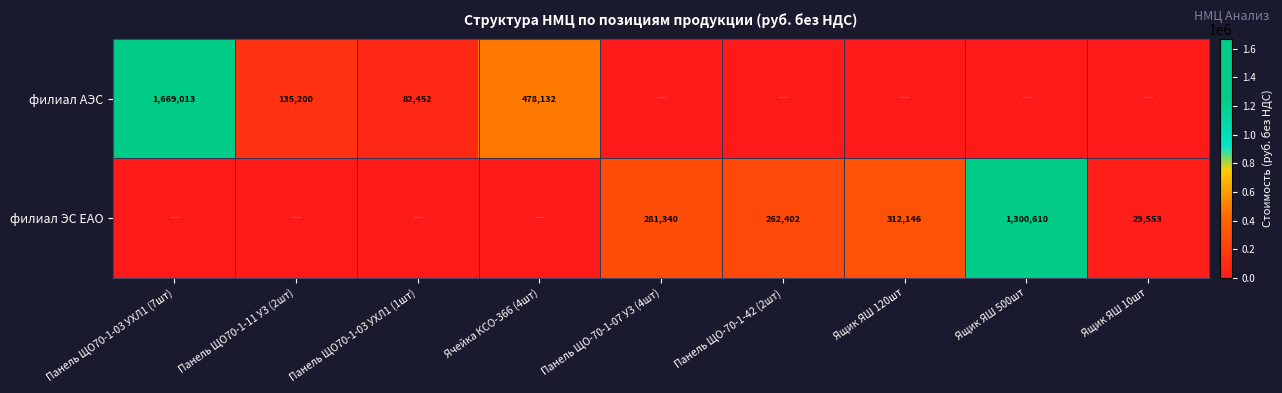

True or false: филиал ЭС ЕАО has a value of 550037 at Ящик ЯШ 500шт.

False